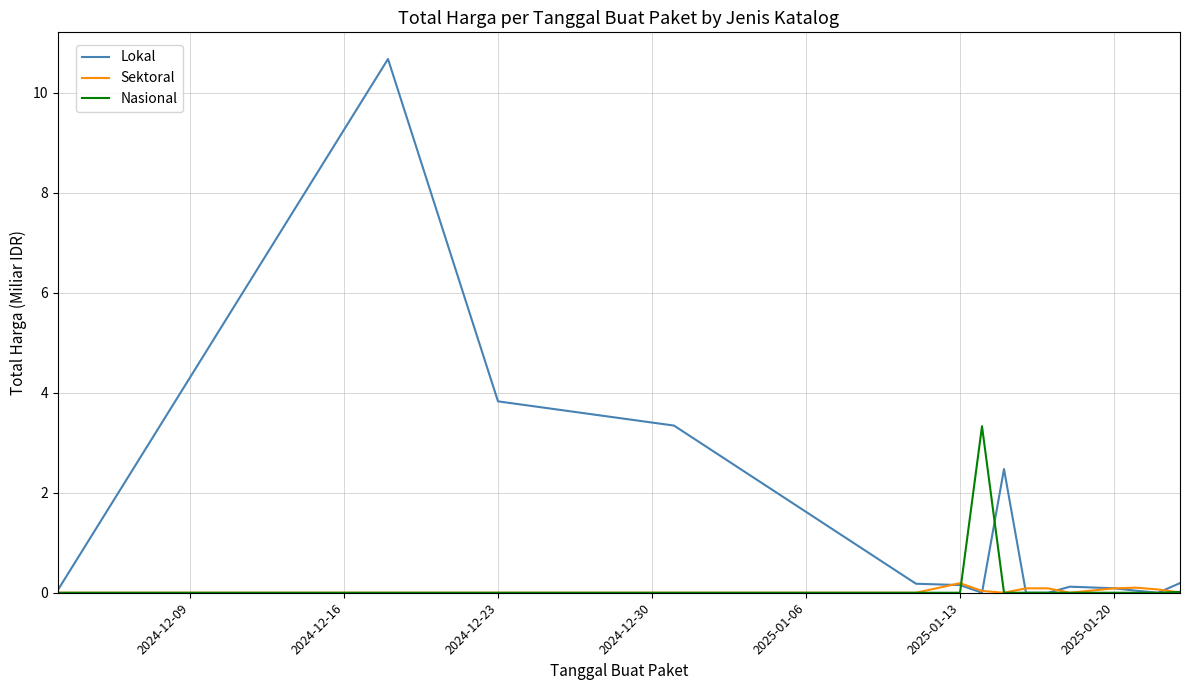

Which series has the largest total across all categories?

Lokal